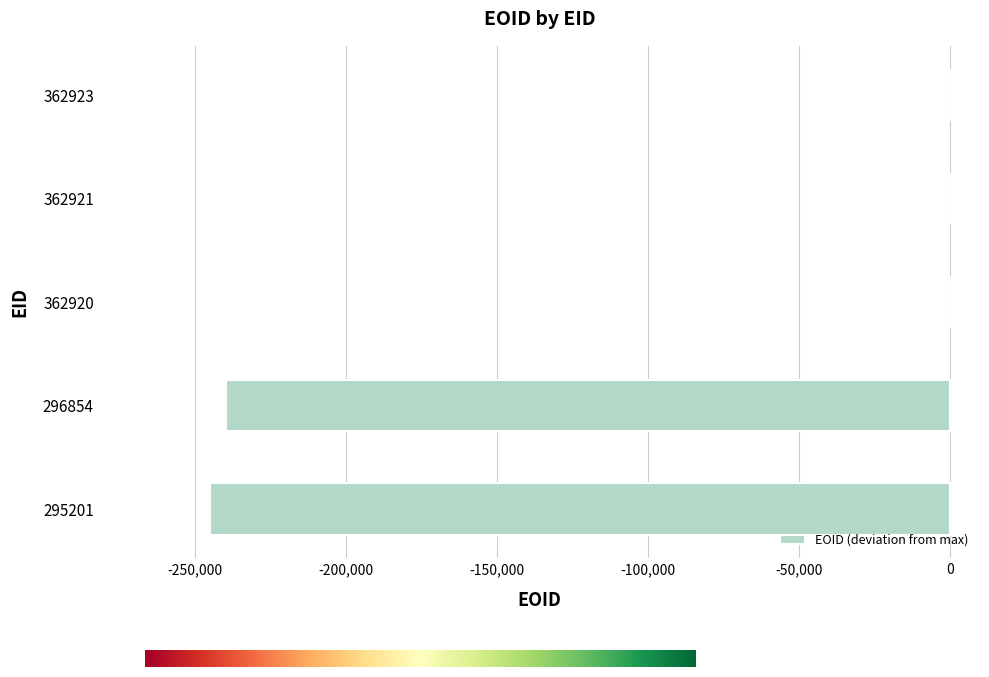

How many series are shown in this chart?

1